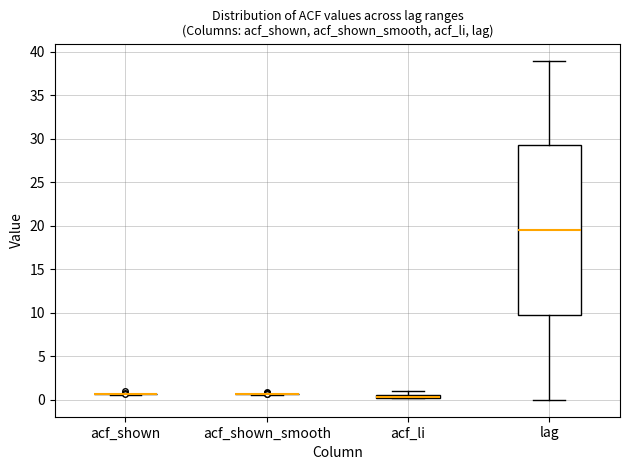

Comparing the boxes themselves (not the whiskers), which one is the tallest?

lag